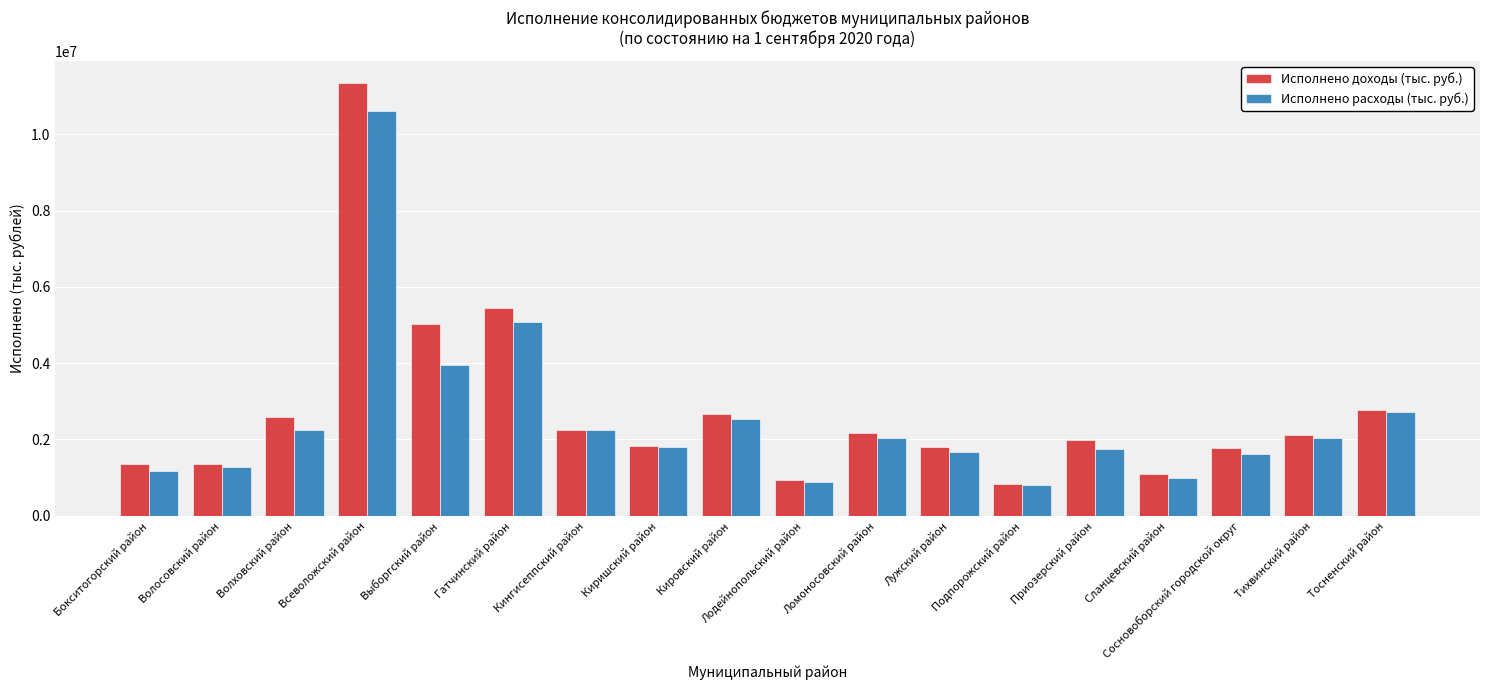

What is the lowest value of the Исполнено доходы (тыс. руб.) series?

820848.5